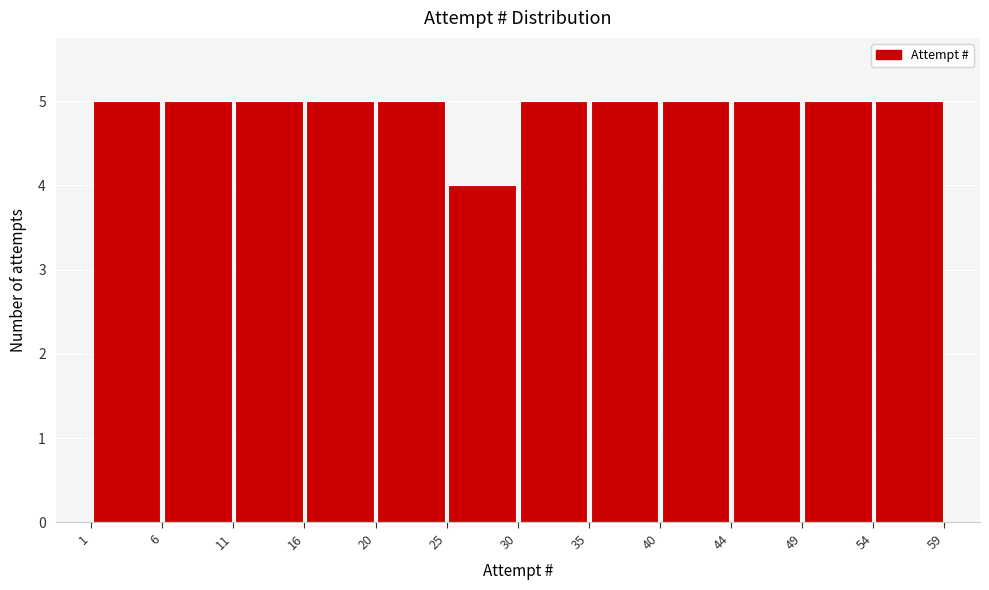

What is the height of the bar covering 49 to 54 on the x-axis? The values are not printed on the chart, so give them approximately, as read against the axis.

5